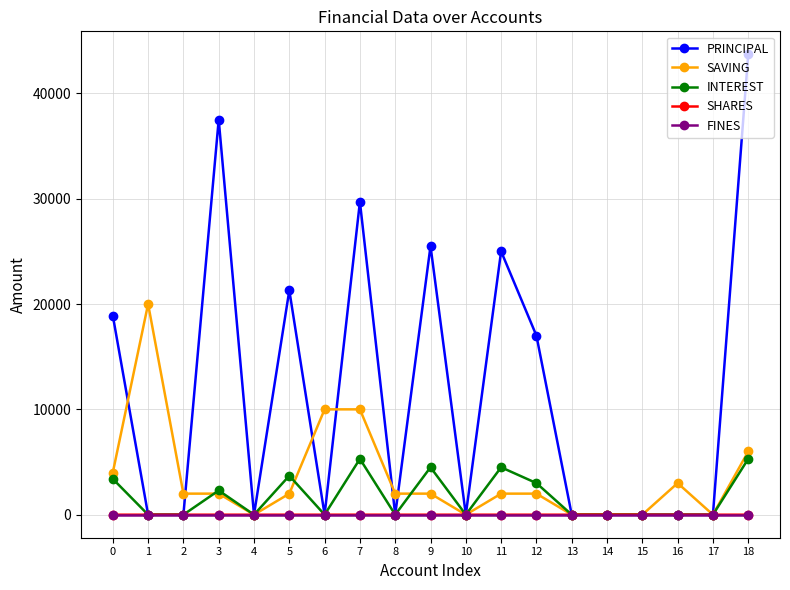

Where is the first local maximum for PRINCIPAL?

3